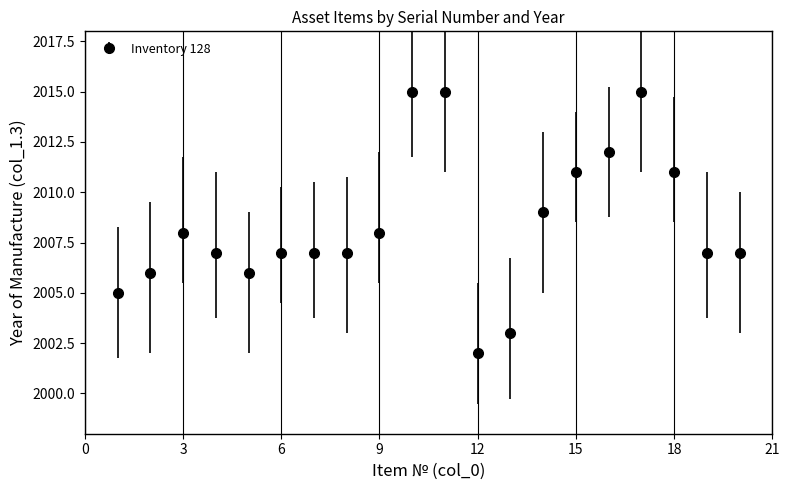

What is the sum of all values?

40168